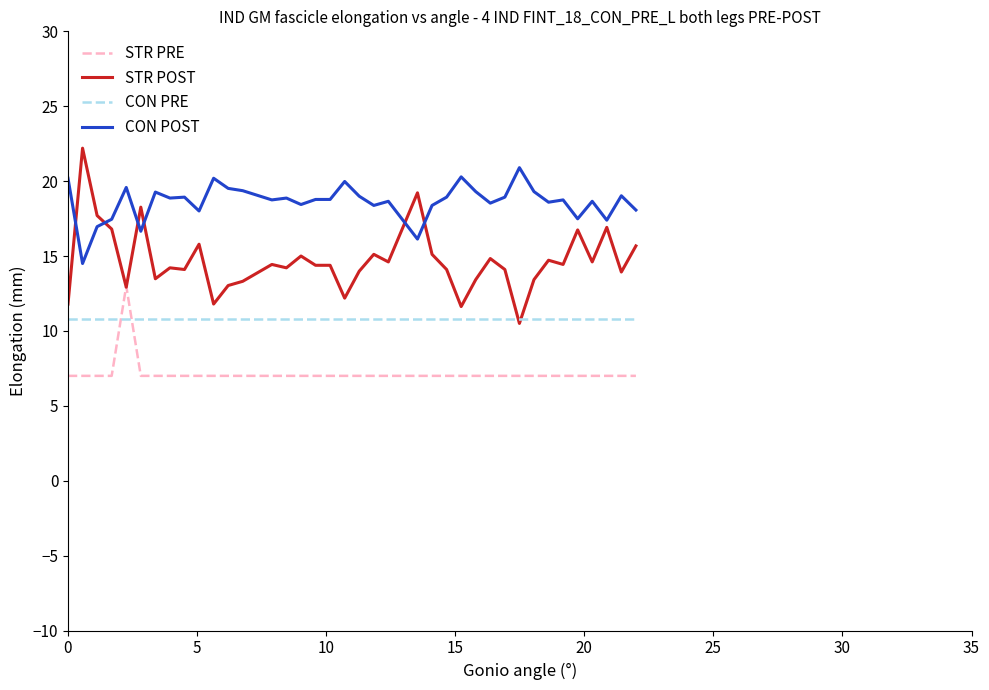

What is the lowest value of the STR POST series?

10.5